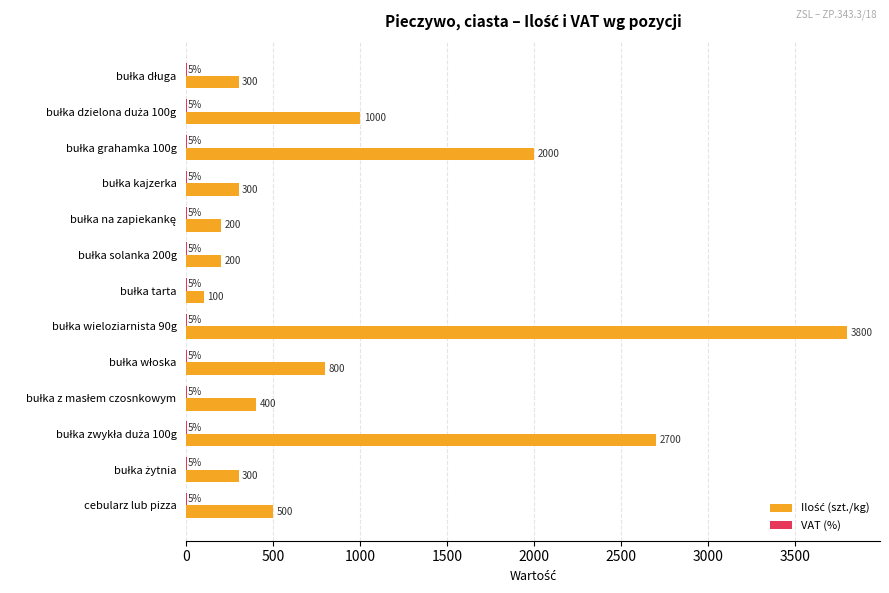

What is the greatest value displayed?

3800